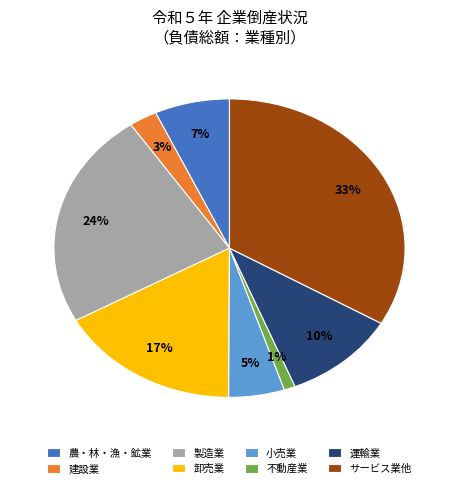

To the nearest percent, what is the difference between the 小売業 and サービス業他 slice percentages?

28%